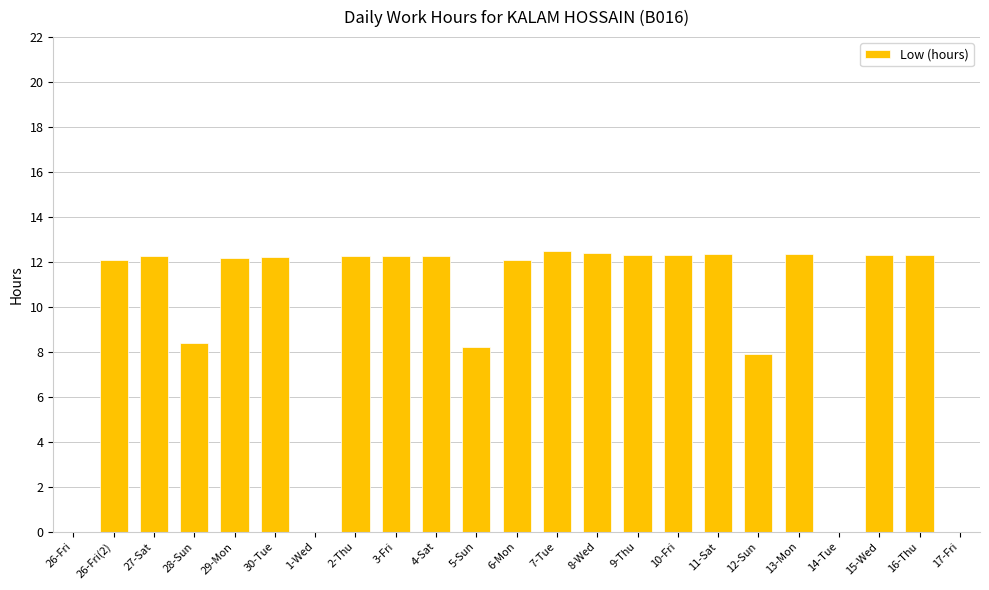

What is the sum of all values?

221.0